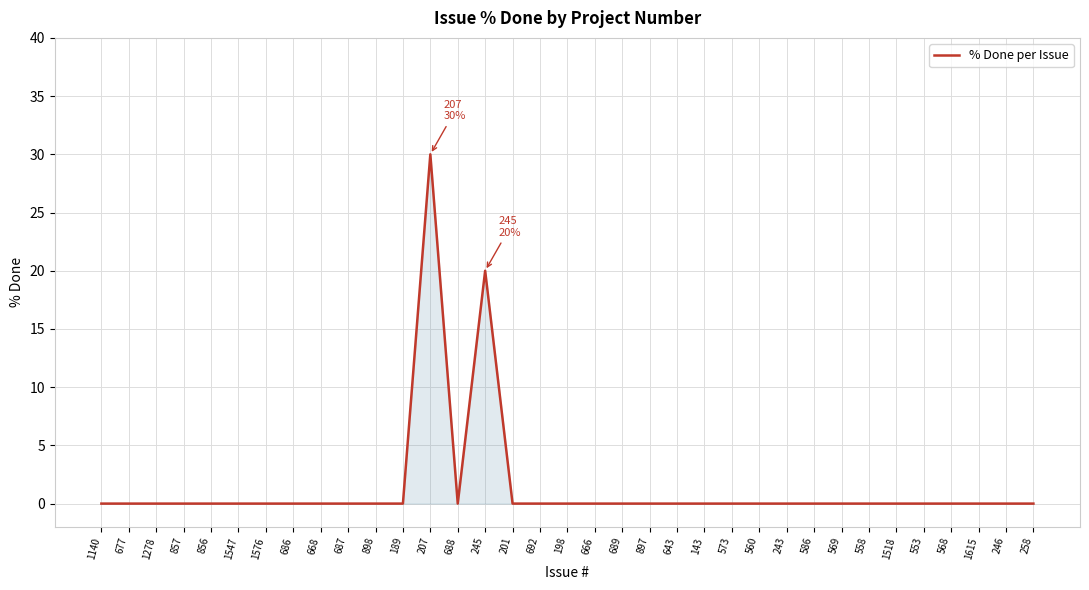

What position from the right is 643?

14